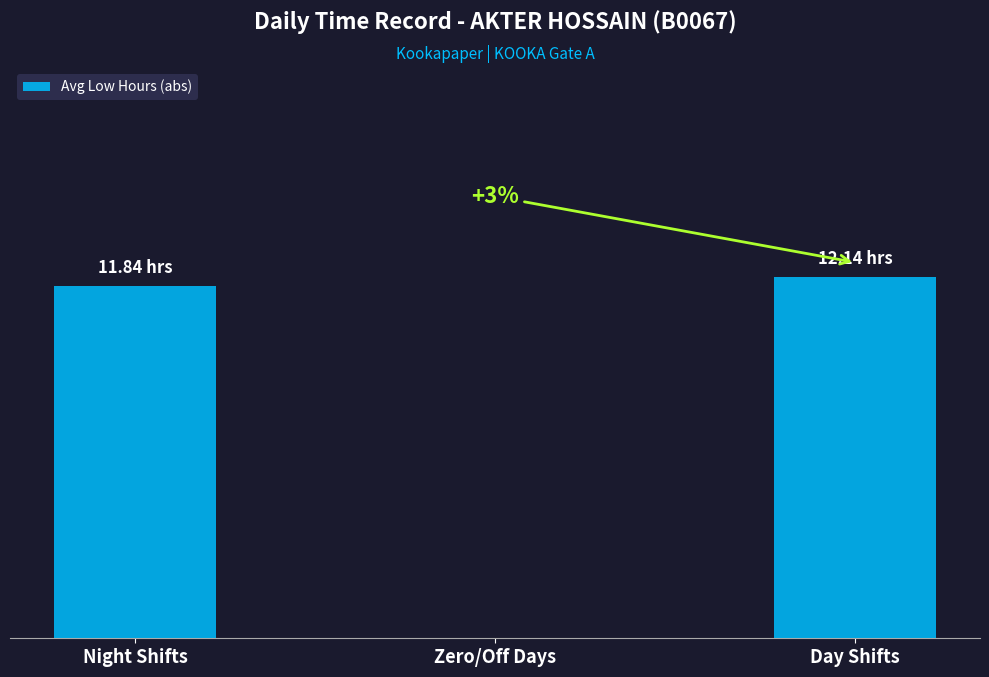

Count the number of data series in this chart.

1